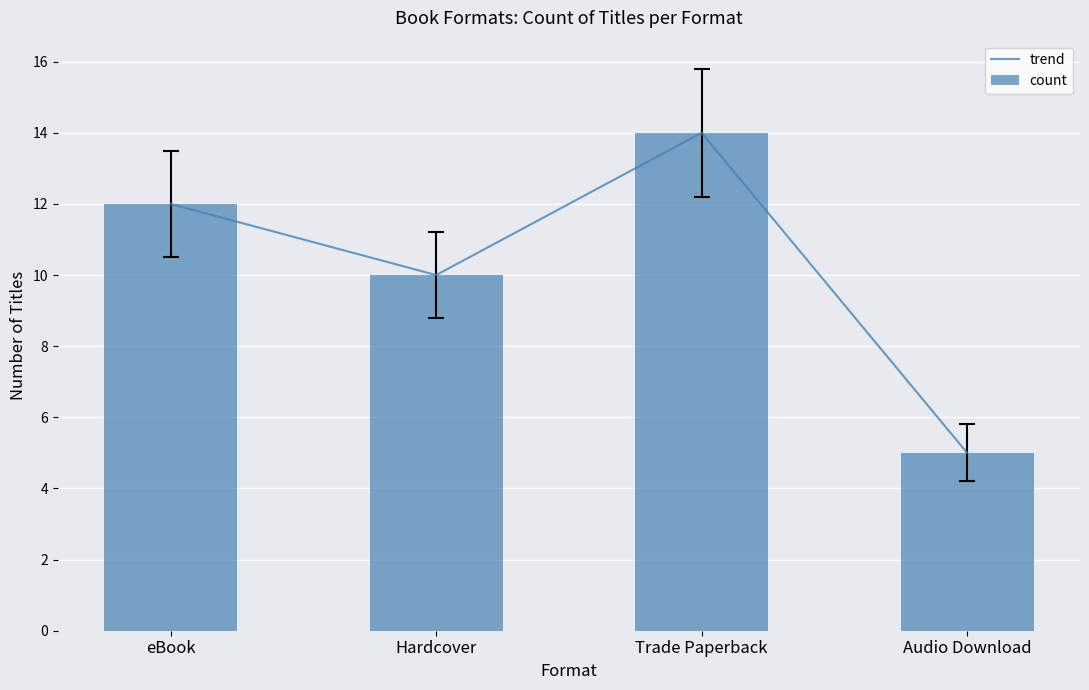

How many distinct data groups are displayed?

2